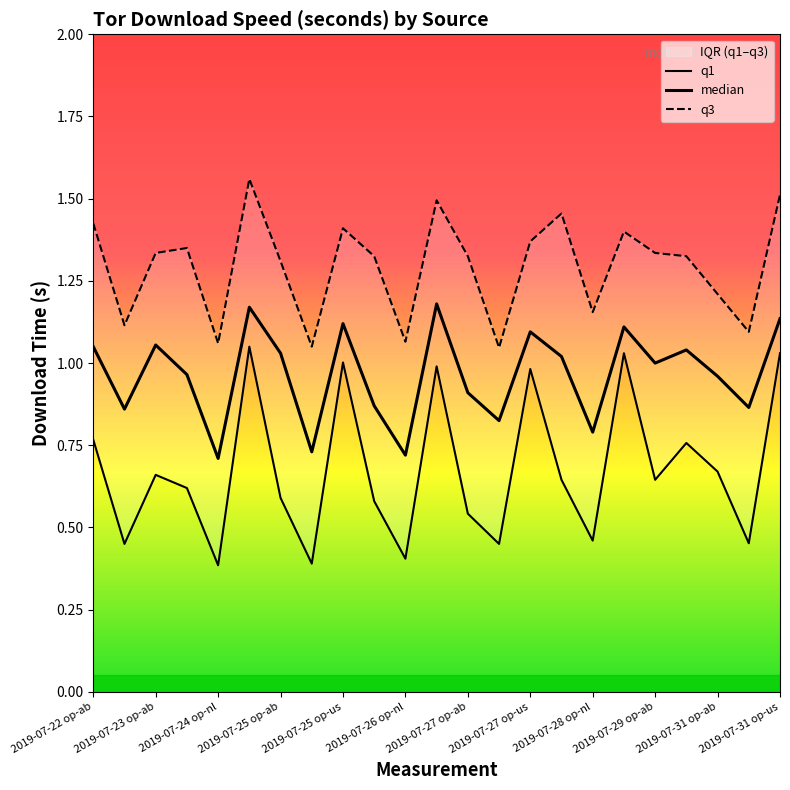

What is the value of the q1 point at the 23rd from the left?

1.0